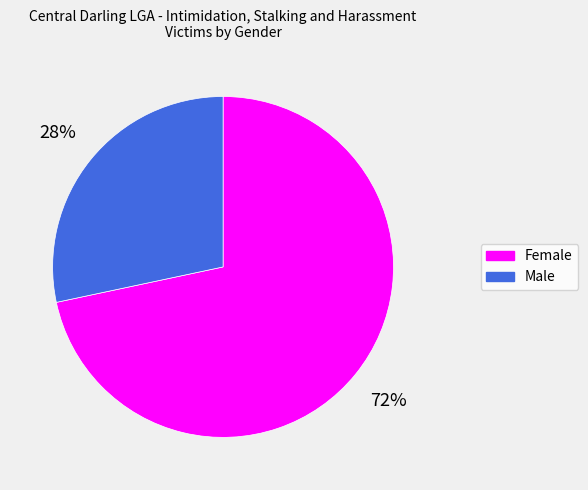

What is the ratio of the value at Male to the value at Female?

0.4